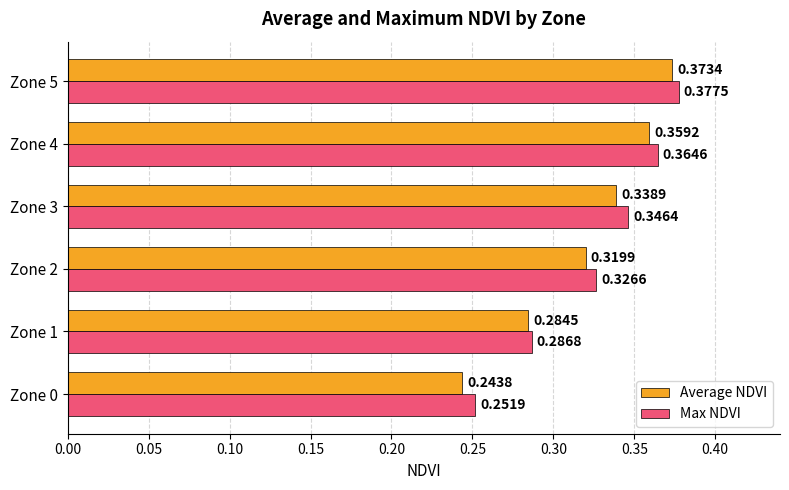

Which series has the widest spread of values?

Average NDVI